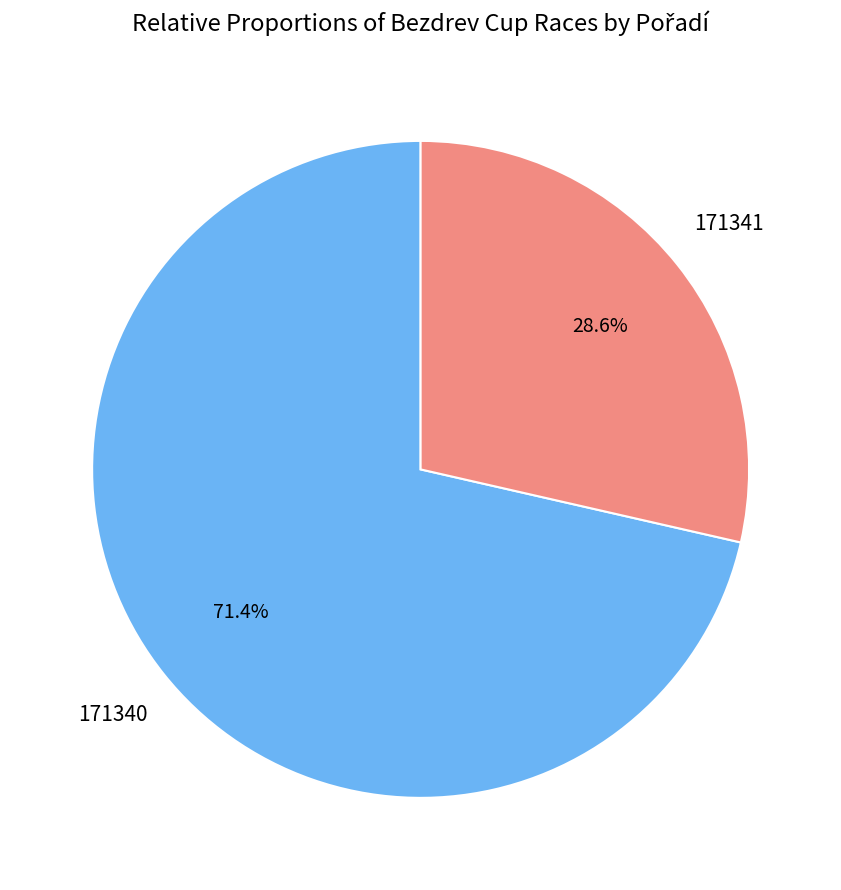

Is there a majority slice in this chart?

Yes